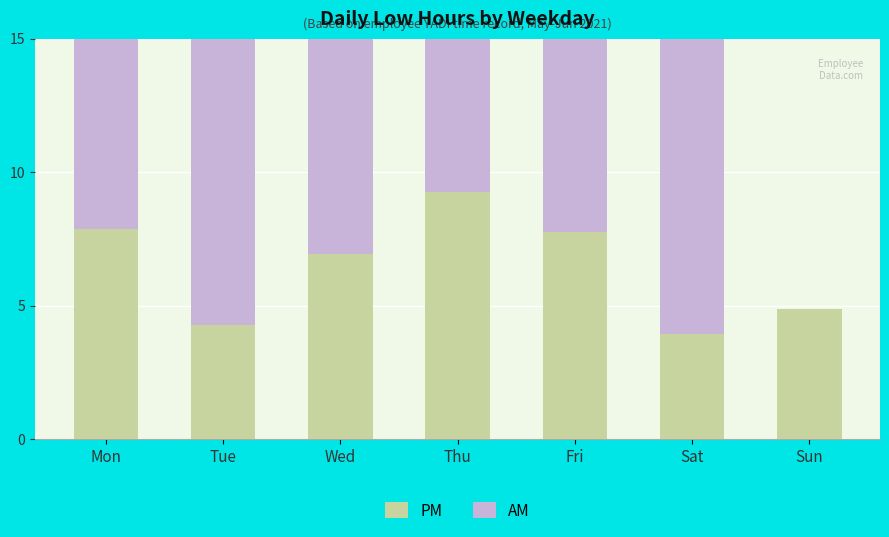

Between Wed and Thu, which is larger?

Thu